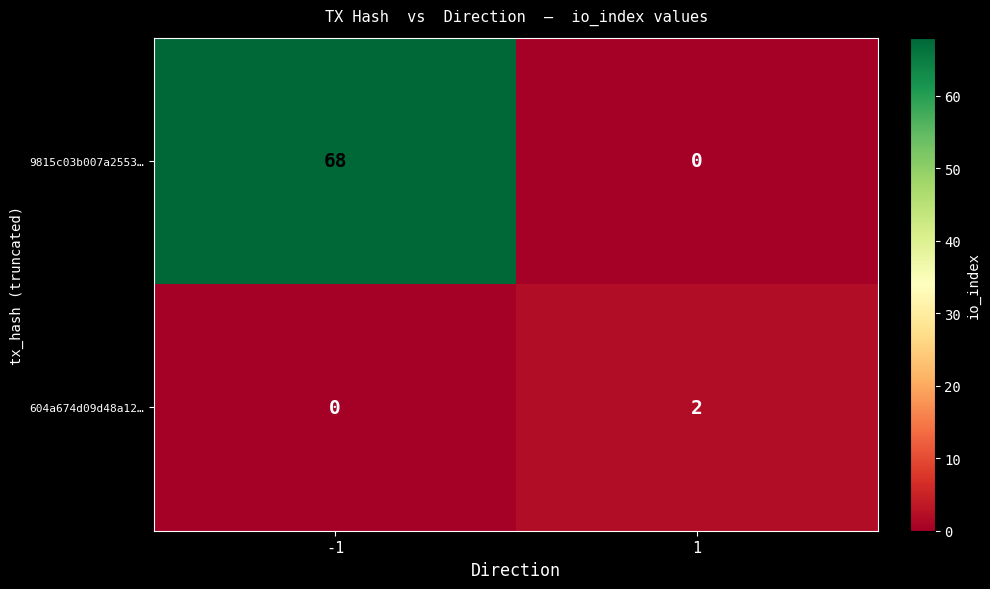

Rank the series by their maximum value, from highest to lowest.

9815c03b007a2553…, 604a674d09d48a12…